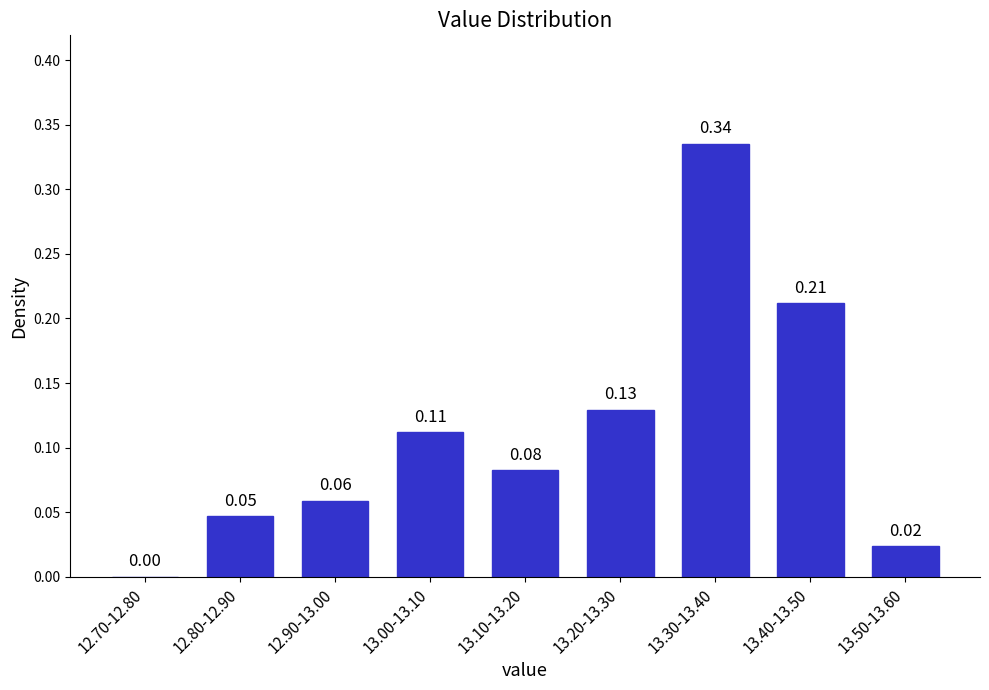

Which has a higher value, 12.70-12.80 or 13.30-13.40?

13.30-13.40